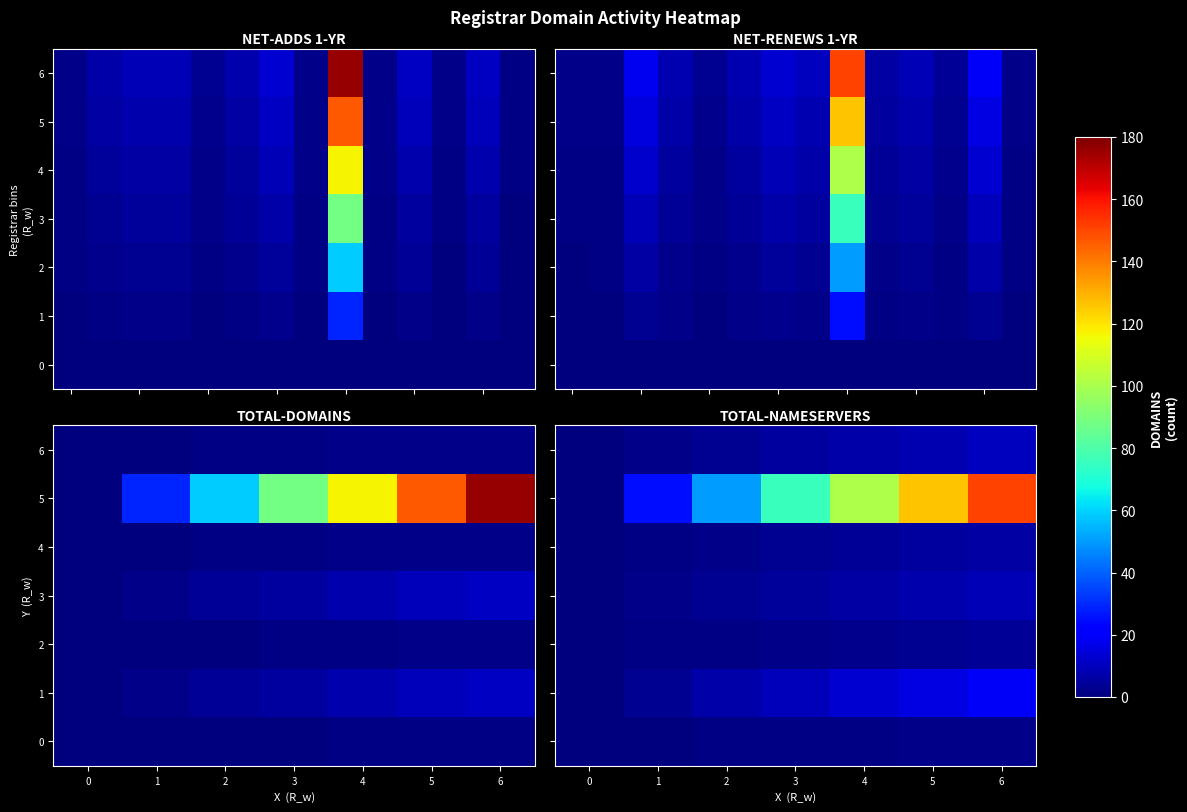

Is it true that 2 equals 4.0 at 6?

True